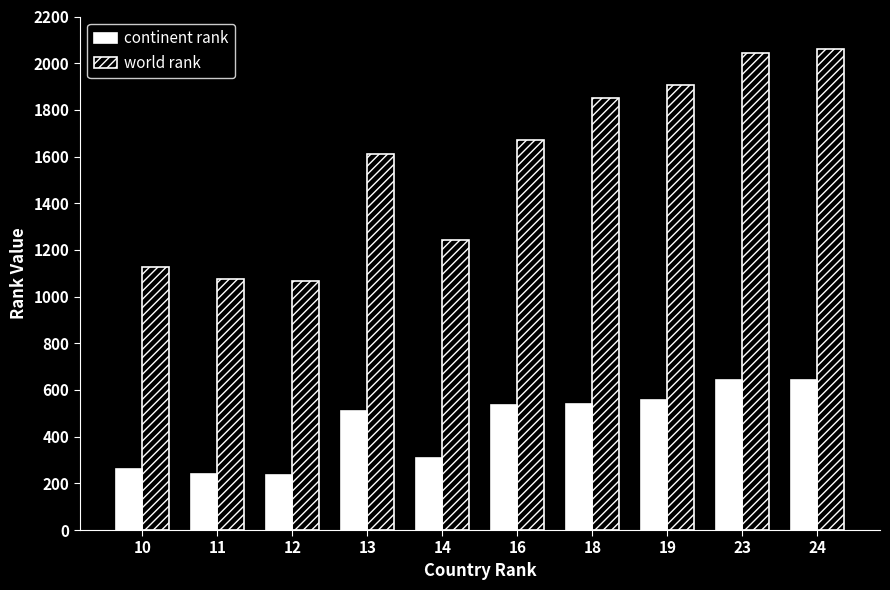

How many series are shown in this chart?

2